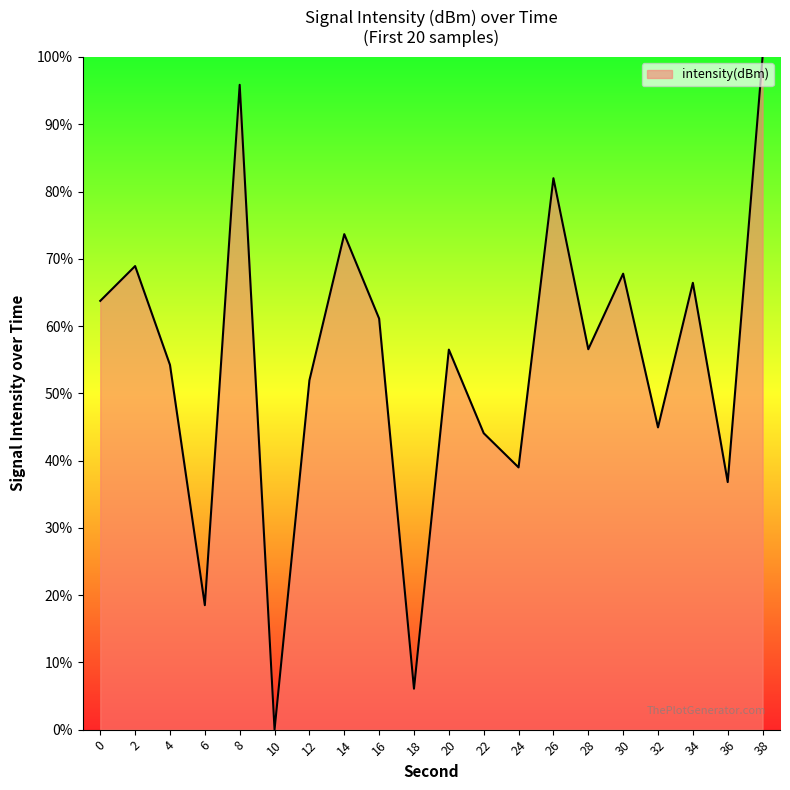

Count the number of data series in this chart.

1